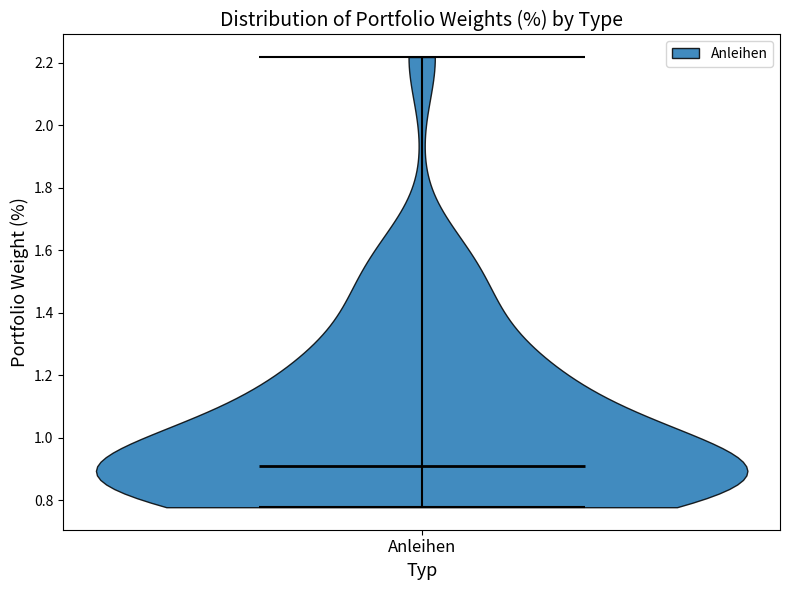

Read this violin plot against the y-axis: where its median line is, and the lowest and highest points the violin reaches. The values are not printed on the chart, so give them approximately, as read against the axis.

median line 0.92, lowest point 0.78, highest point 2.22